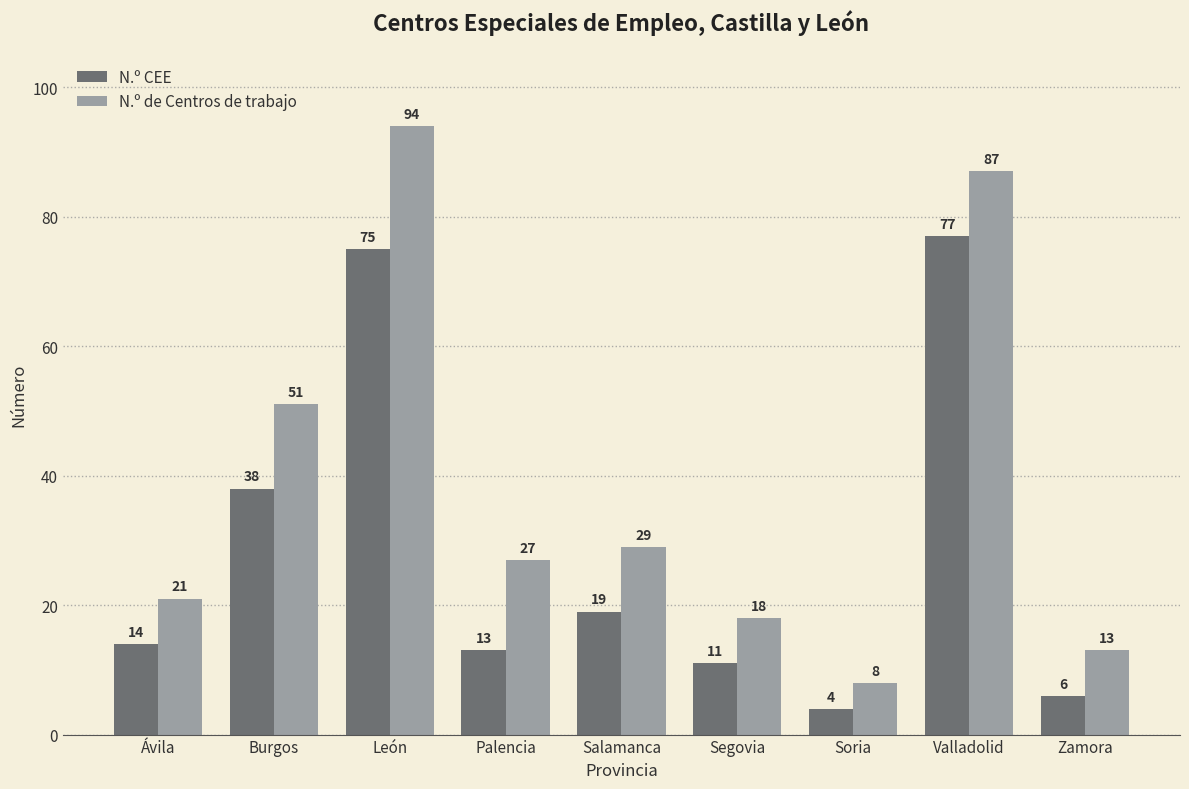

Reading right to left, what are all the values shown in this chart?

N.º CEE: Zamora=6	Valladolid=77	Soria=4	Segovia=11	Salamanca=19	Palencia=13	León=75	Burgos=38	Ávila=14
N.º de Centros de trabajo: Zamora=13	Valladolid=87	Soria=8	Segovia=18	Salamanca=29	Palencia=27	León=94	Burgos=51	Ávila=21